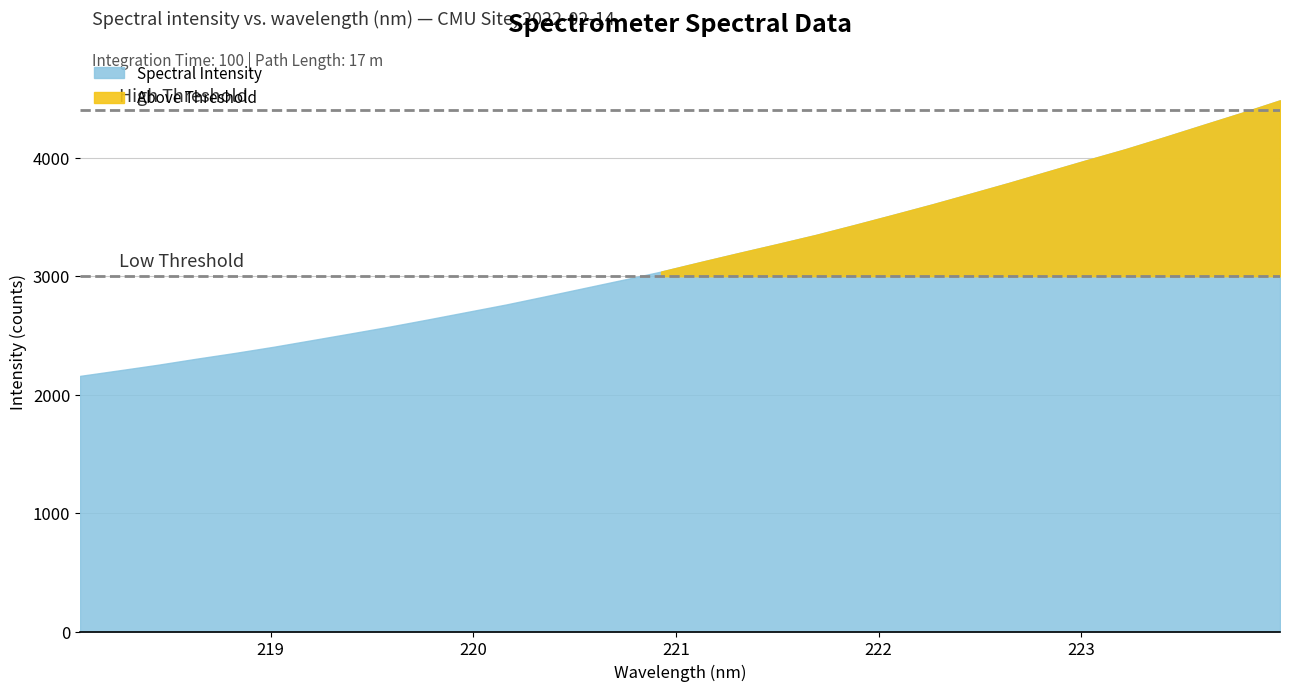

Where does the data first go above 3118?

221.1174